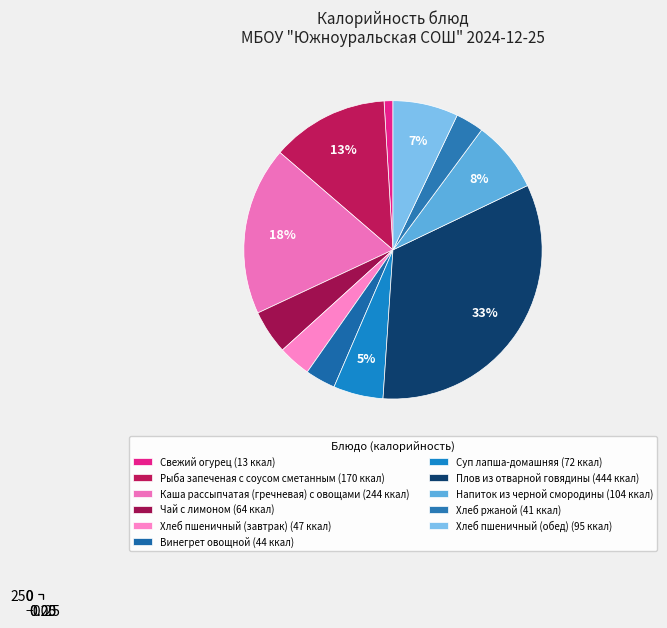

Between Рыба запеченая с соусом сметанным and Каша рассыпчатая (гречневая) с овощами, which is larger?

Каша рассыпчатая (гречневая) с овощами